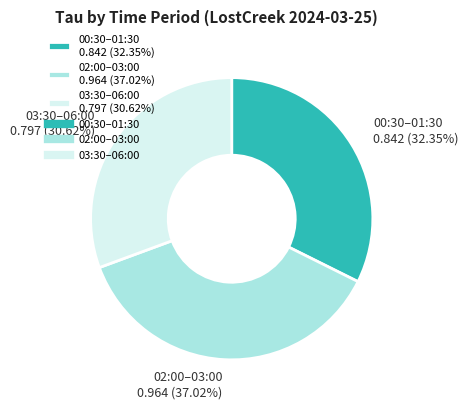

Which category has the biggest portion of the pie?

02:00–03:00 0.964 (37.02%)